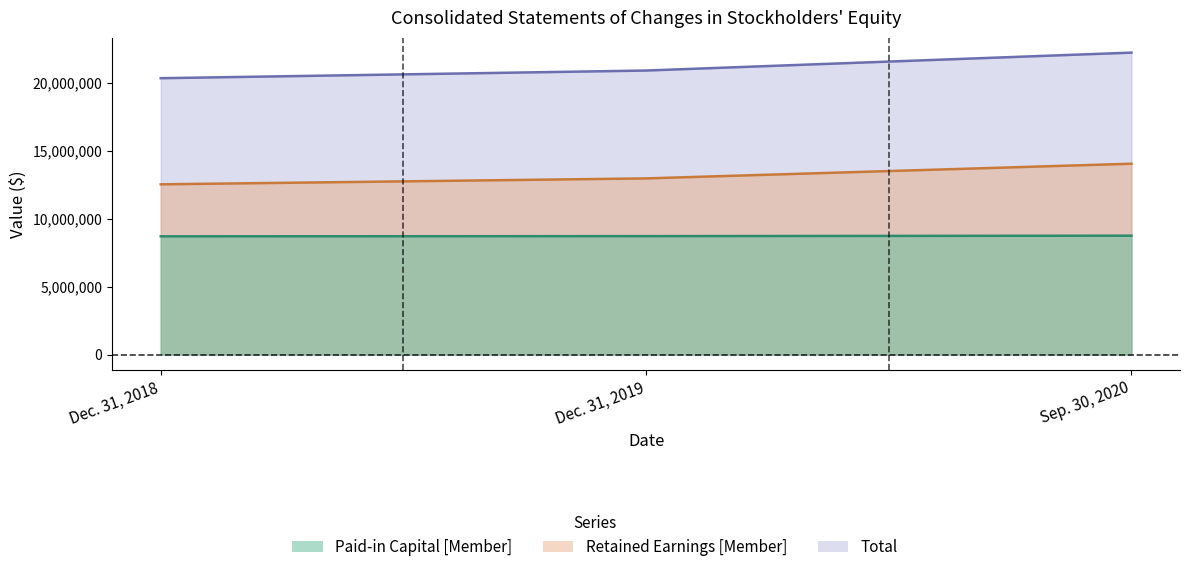

Does the chart display data point markers on the line(s)?

No